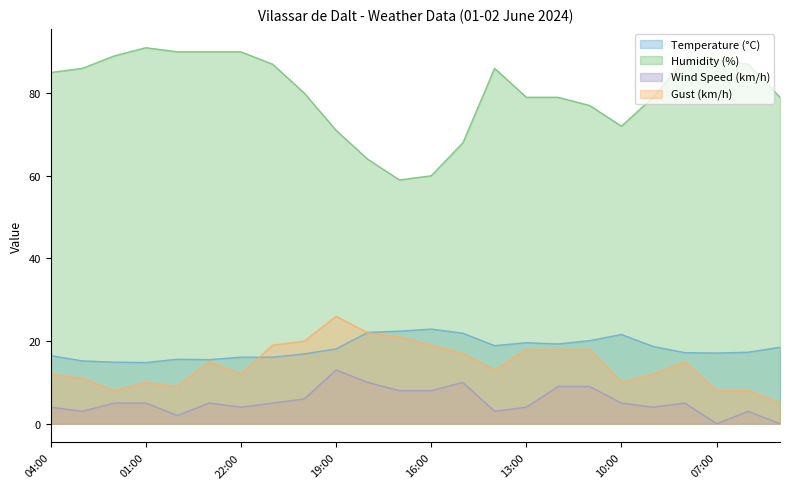

Is the value of Wind Speed (km/h) at 03:00 greater than the value of Humidity (%) at 10:00?

No